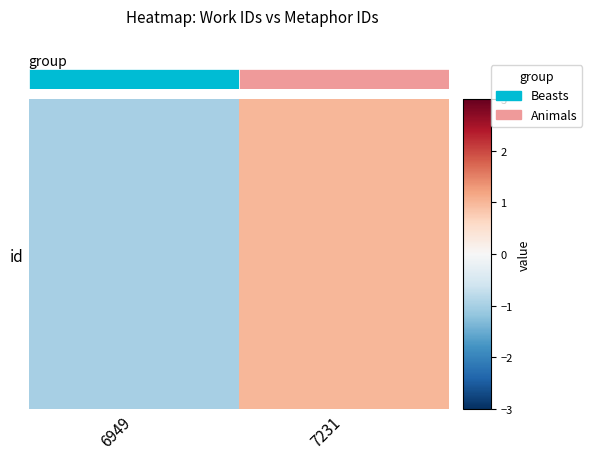

At which label does the data first exceed 0?

7231